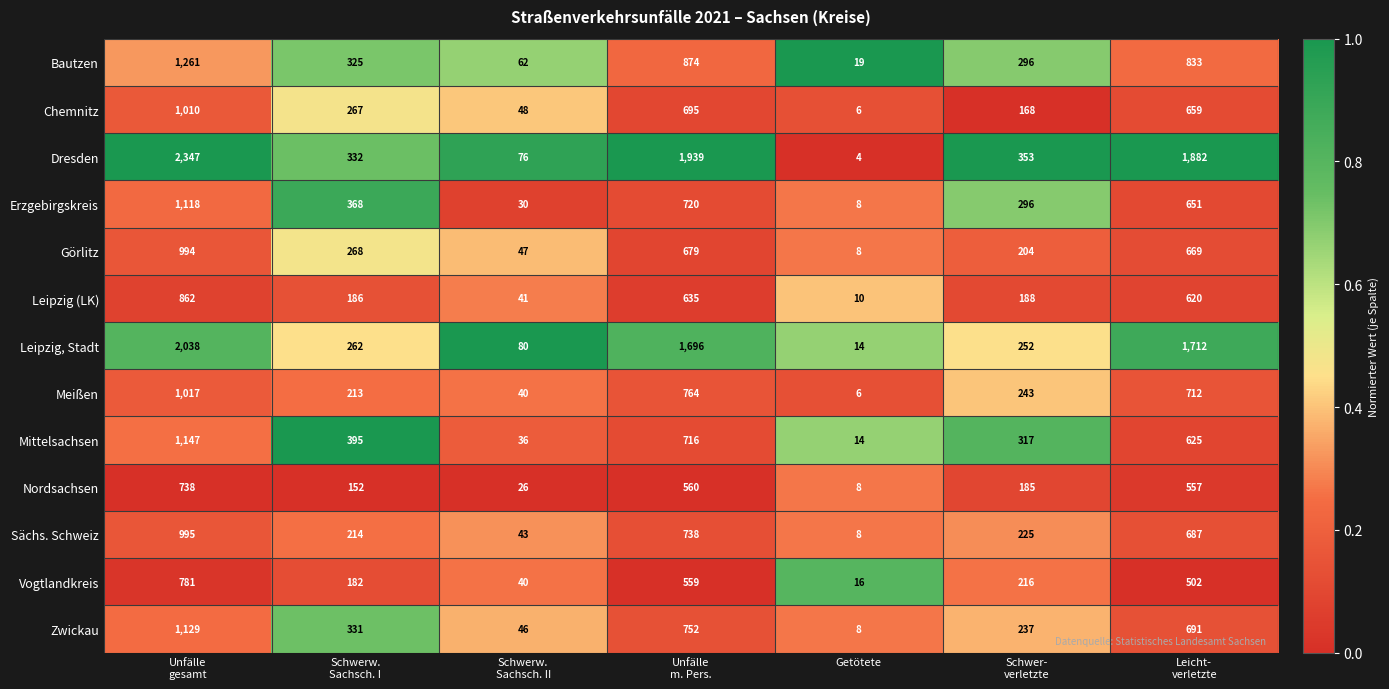

The value of Dresden at Getötete is 3. True or false?

False